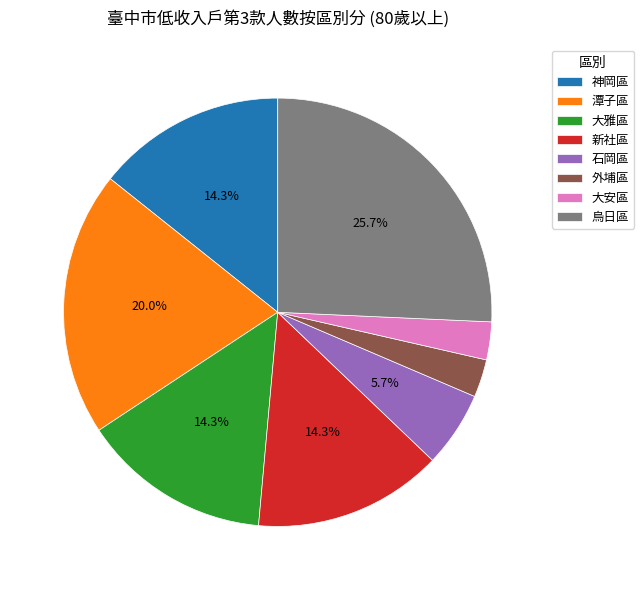

What is the ratio of the value at 烏日區 to the value at 大雅區?

1.8